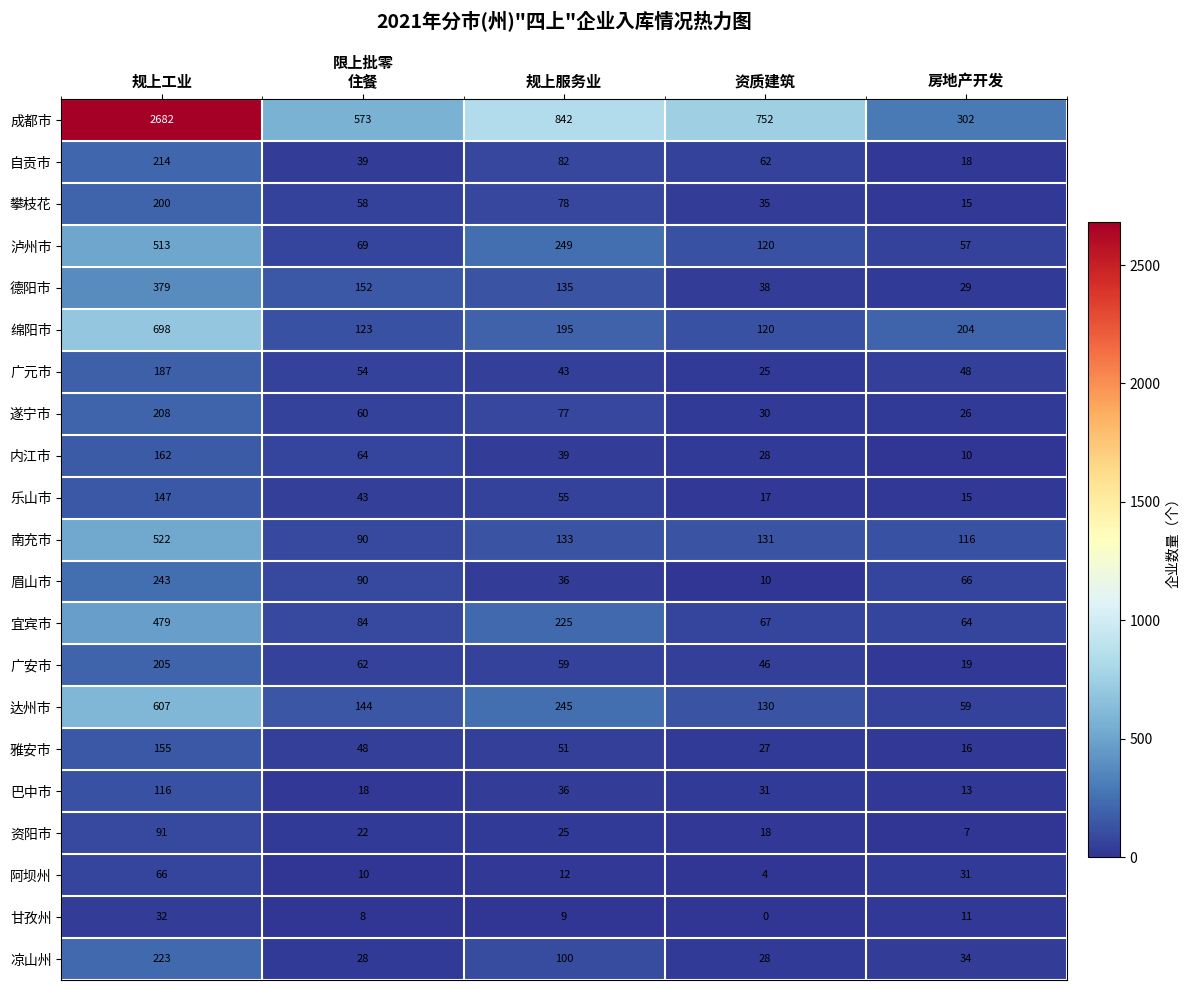

At which category is the sum across all series the highest?

规上工业